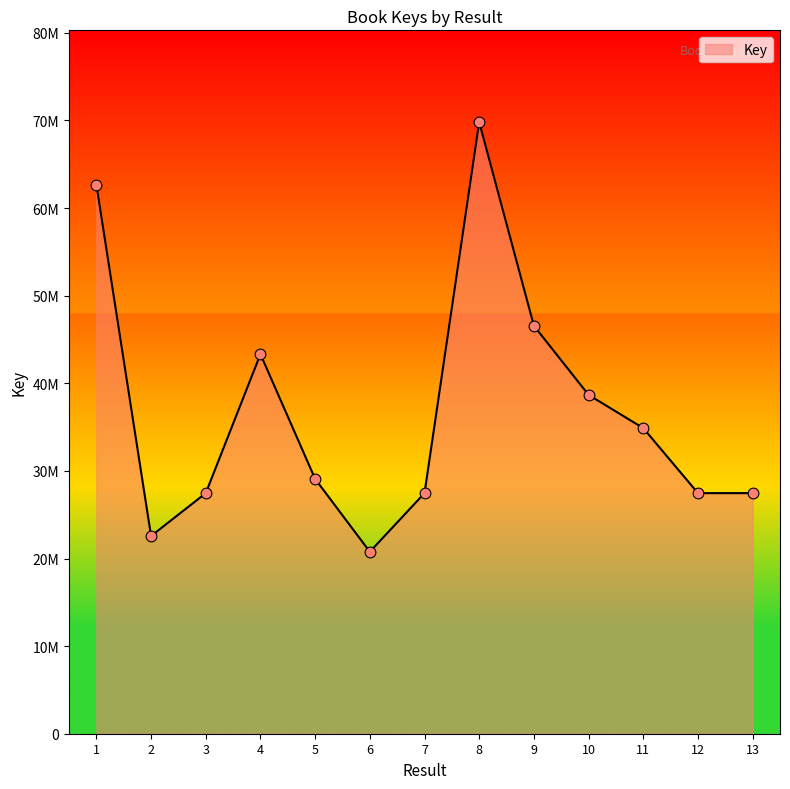

What is the change in value from 7 to 11?

+7419149